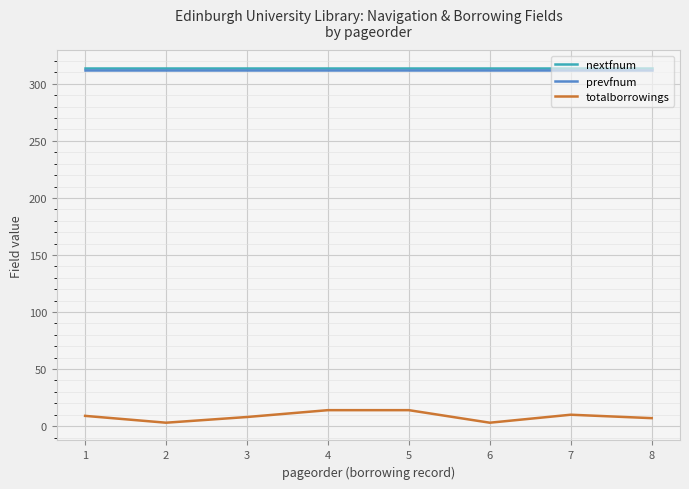

What is the sum of all prevfnum values?

2496